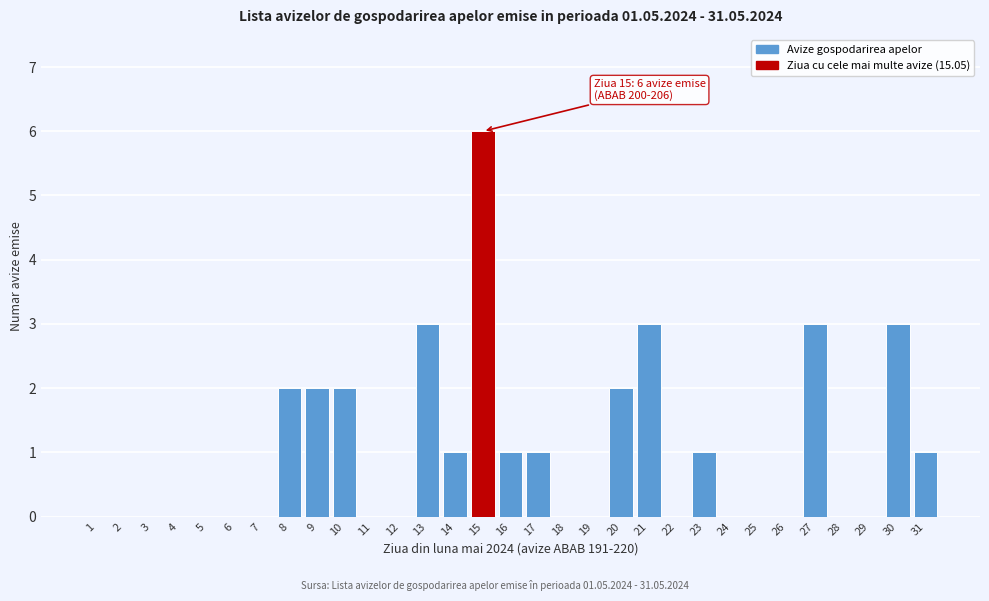

Read the value at 13.

3